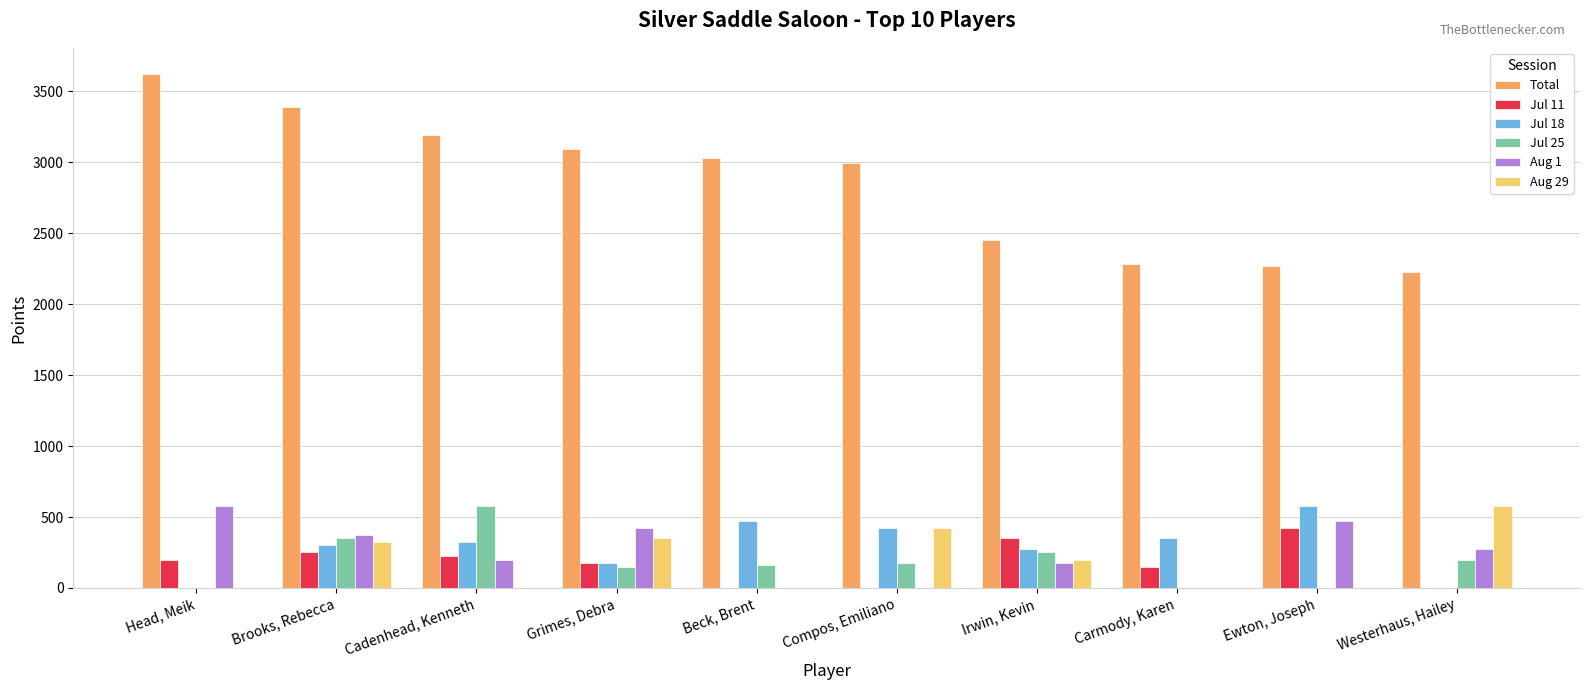

What is the maximum value for Jul 18?

575